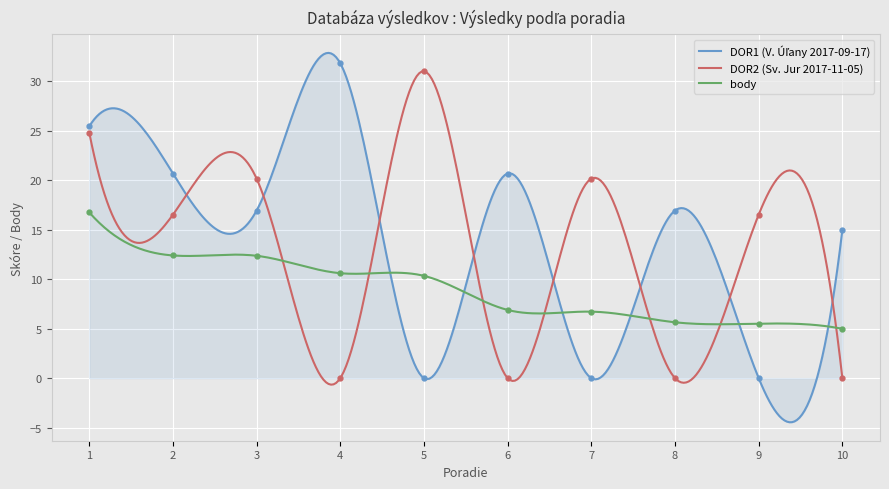

In DOR1 (V. Úľany 2017-09-17), how many points are lower than both neighbors (excluding endpoints)?

4